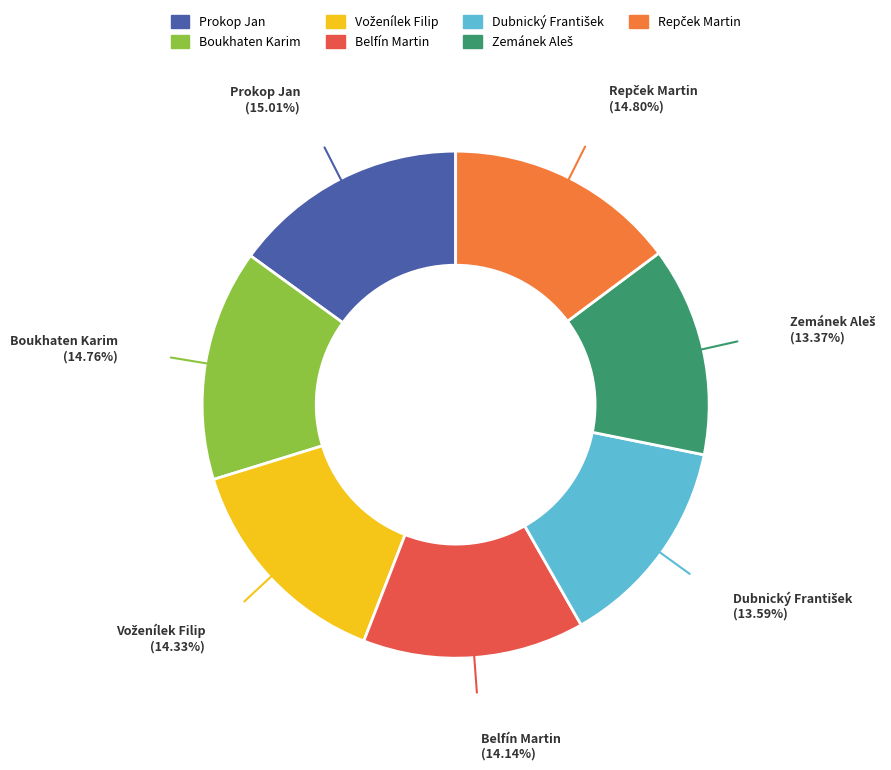

Is it true that Prokop Jan is 2% of the pie?

False